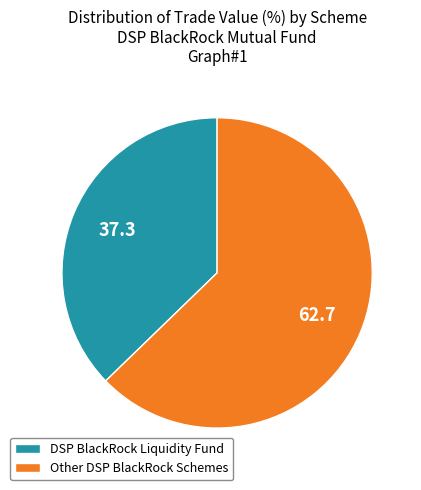

True or false: DSP BlackRock Liquidity Fund accounts for 27% of the total.

False